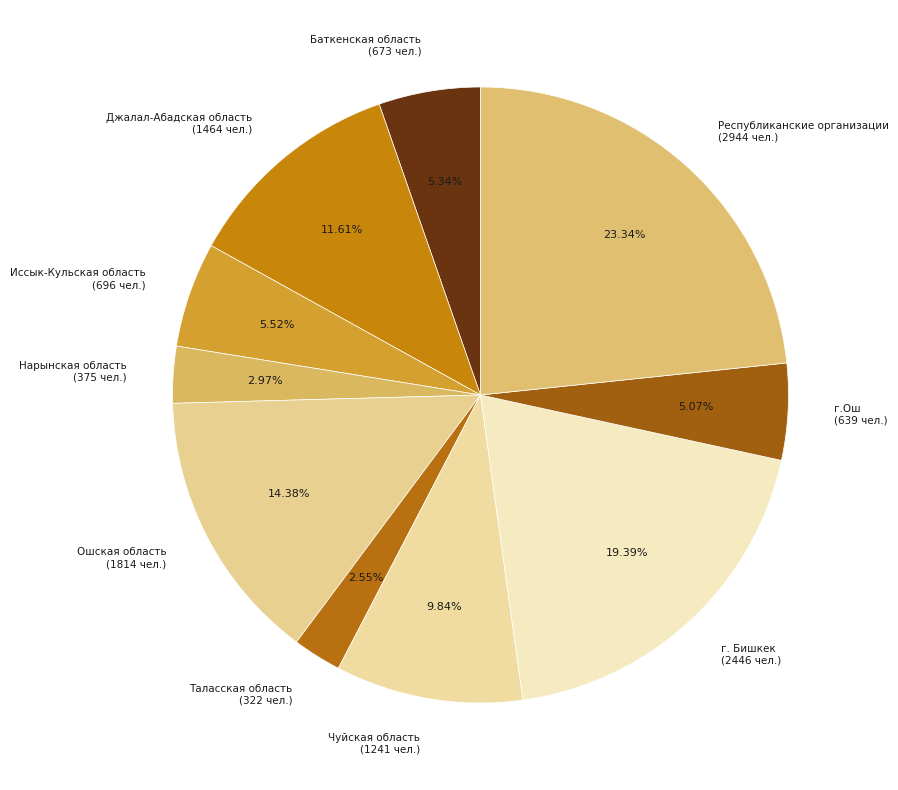

Is it true that Таласская область is 3% of the pie?

True